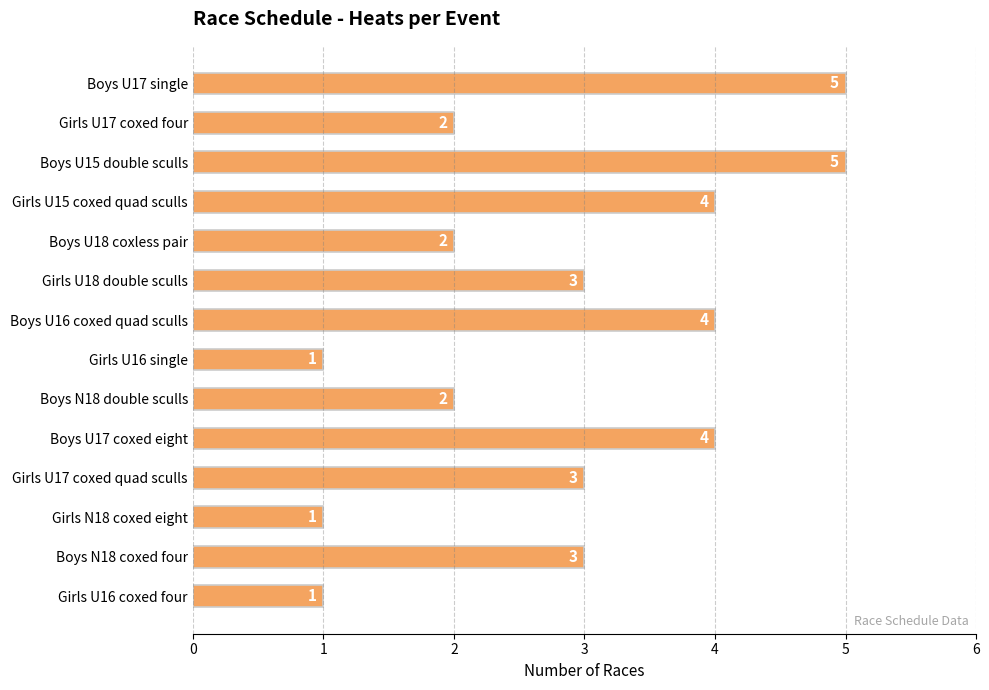

What is the value of the 7th bar from the top?

4